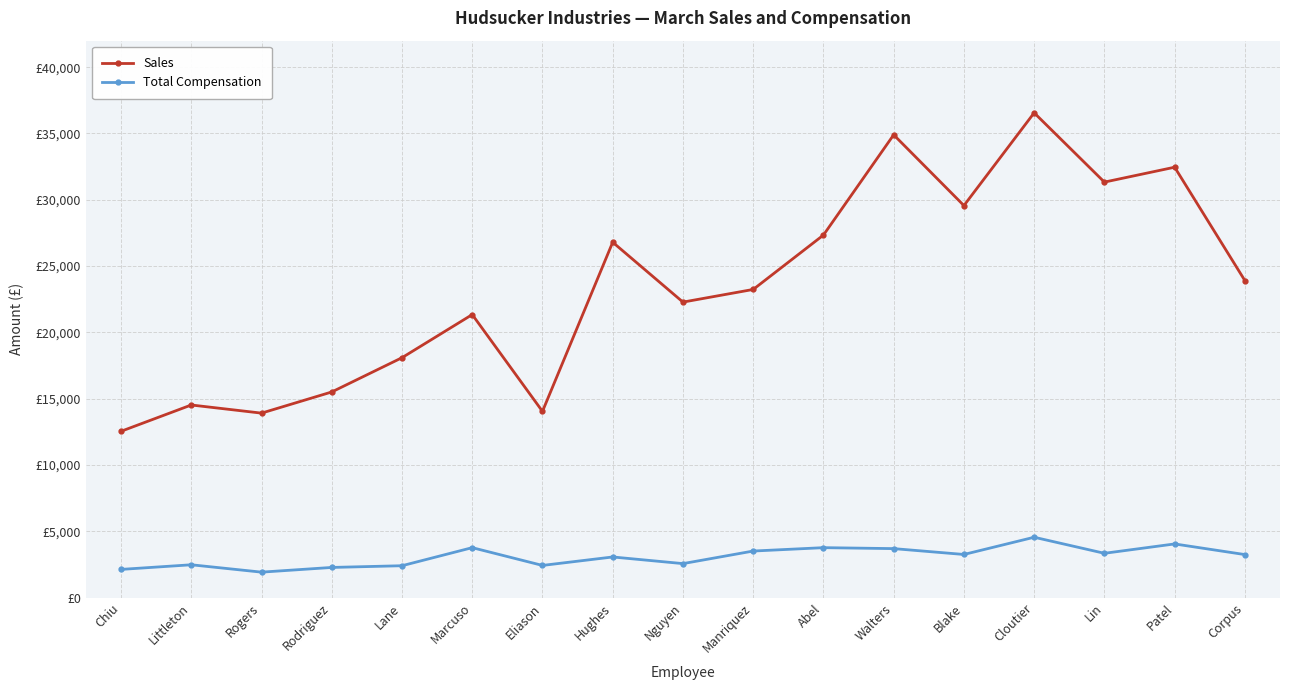

At which category is the sum across all series the highest?

Cloutier